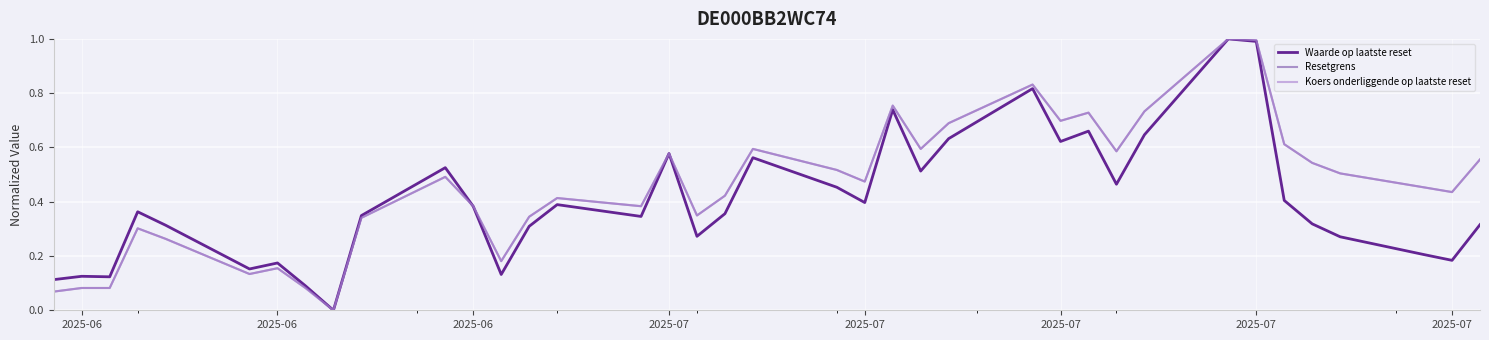

Count the number of categories in the chart.

38